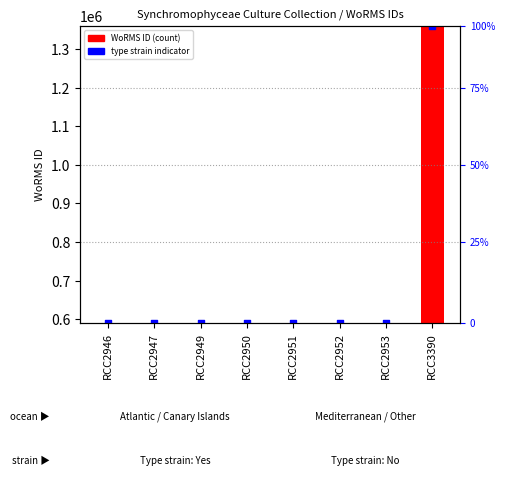

Which series reaches the minimum Y coordinate?

WoRMS ID